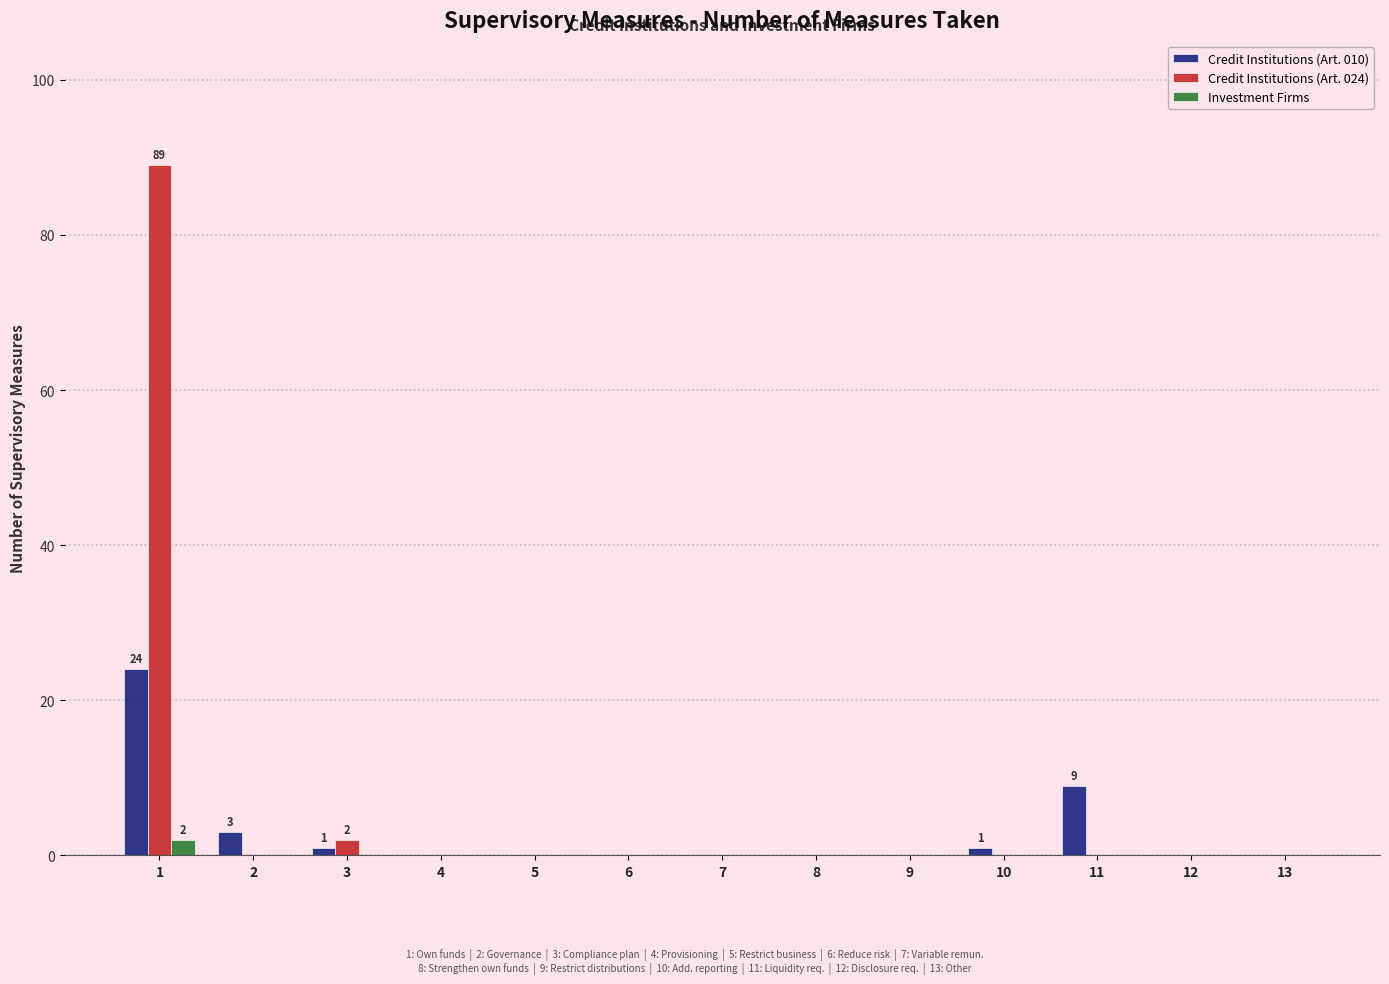

What is the average value of the Credit Institutions (Art. 024) series?

7